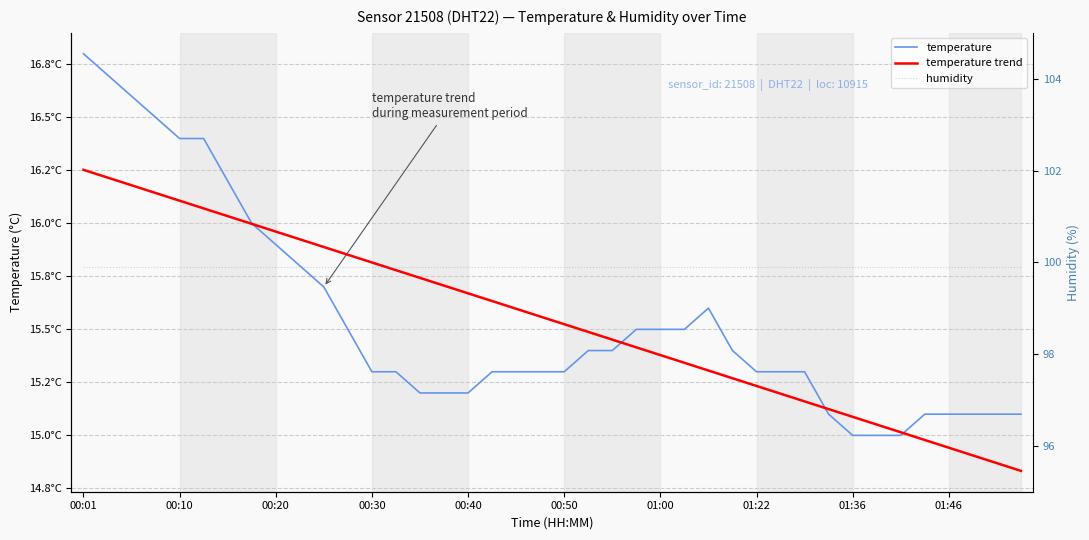

What is the maximum value for humidity?

99.9